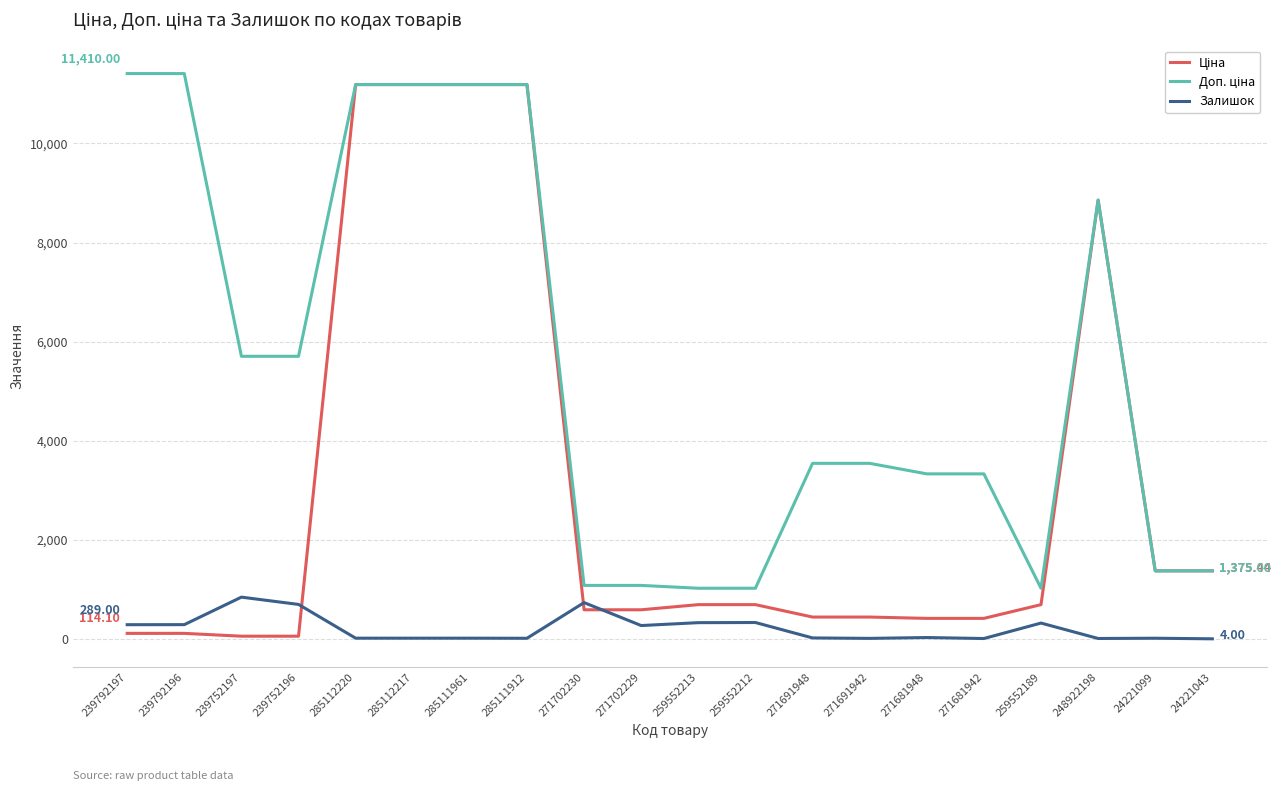

What position from the left is 271691942?

14